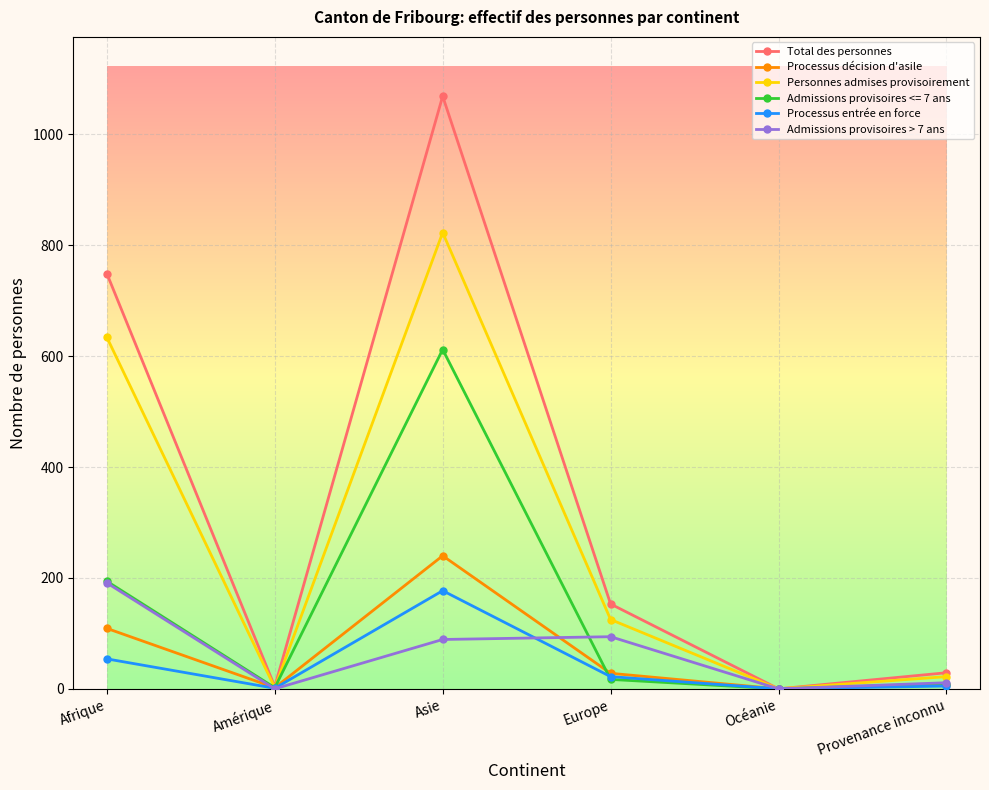

What is the difference between the Personnes admises provisoirement values at Asie and Amérique?

821